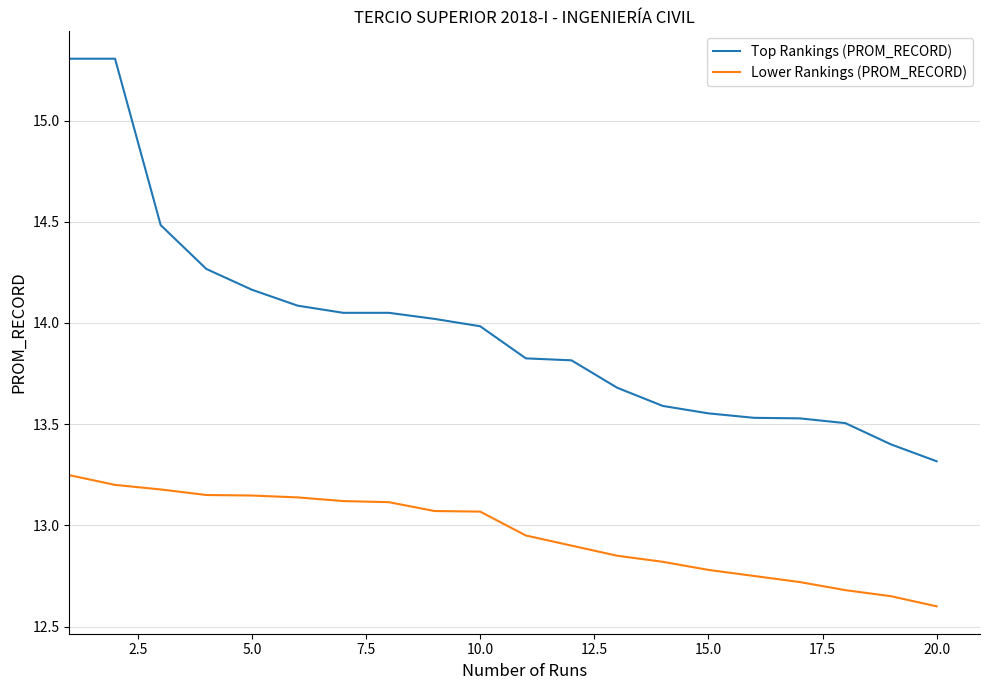

Which series has the largest total across all categories?

Top Rankings (PROM_RECORD)